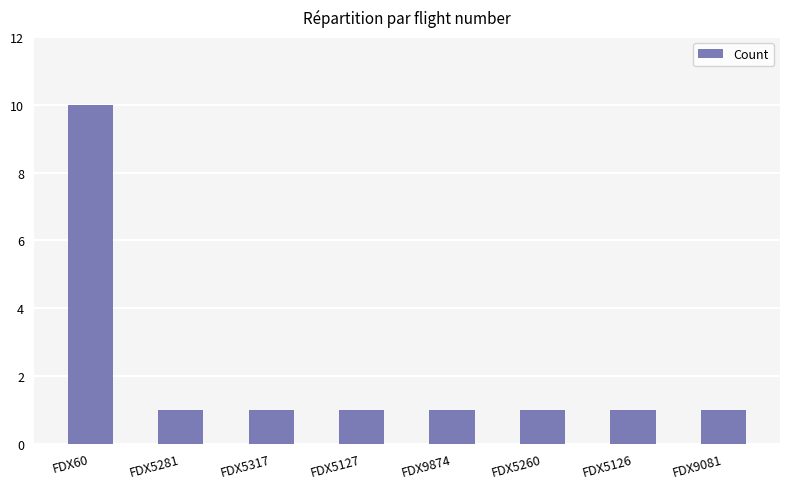

Reading left to right, extract all data points from this chart.

10	1	1	1	1	1	1	1